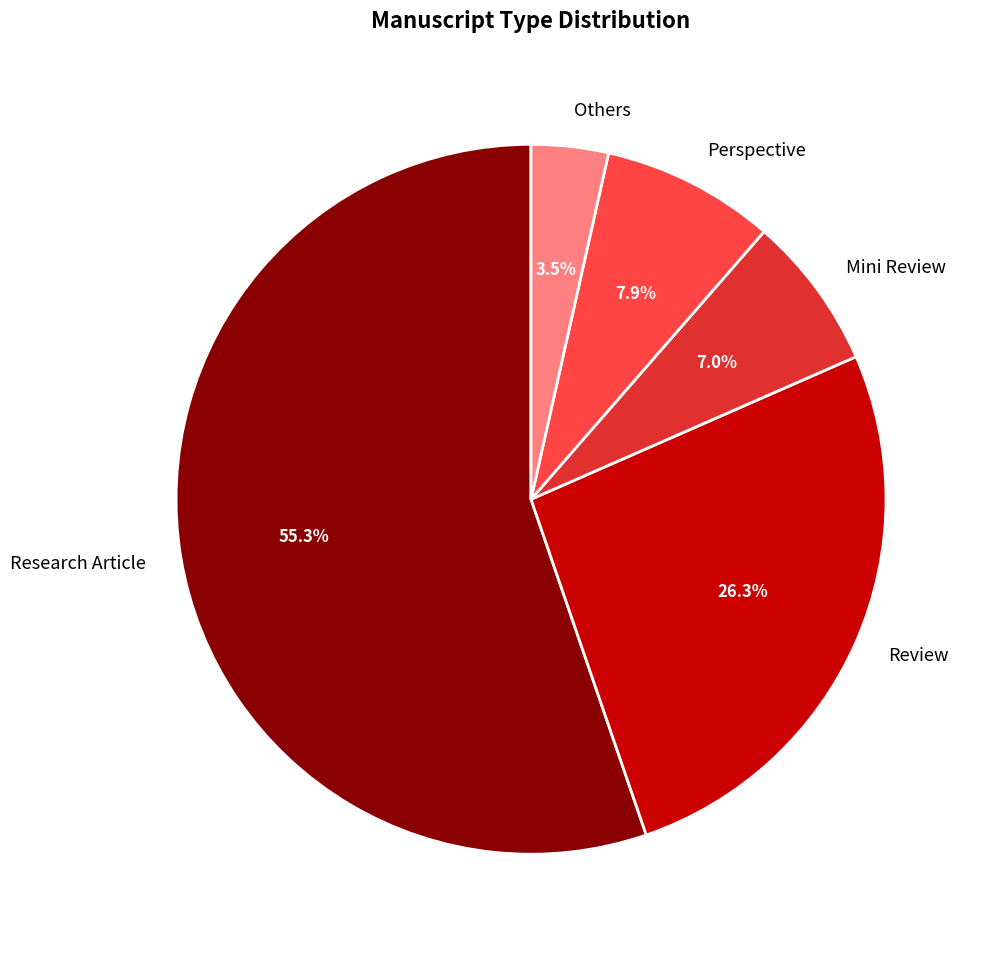

True or false: Mini Review accounts for 7% of the total.

True